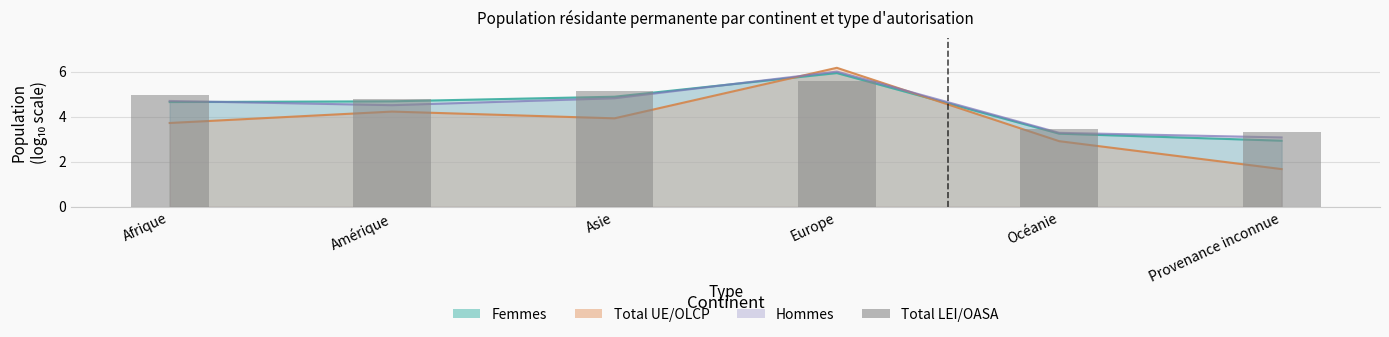

What position from the right is Europe?

3